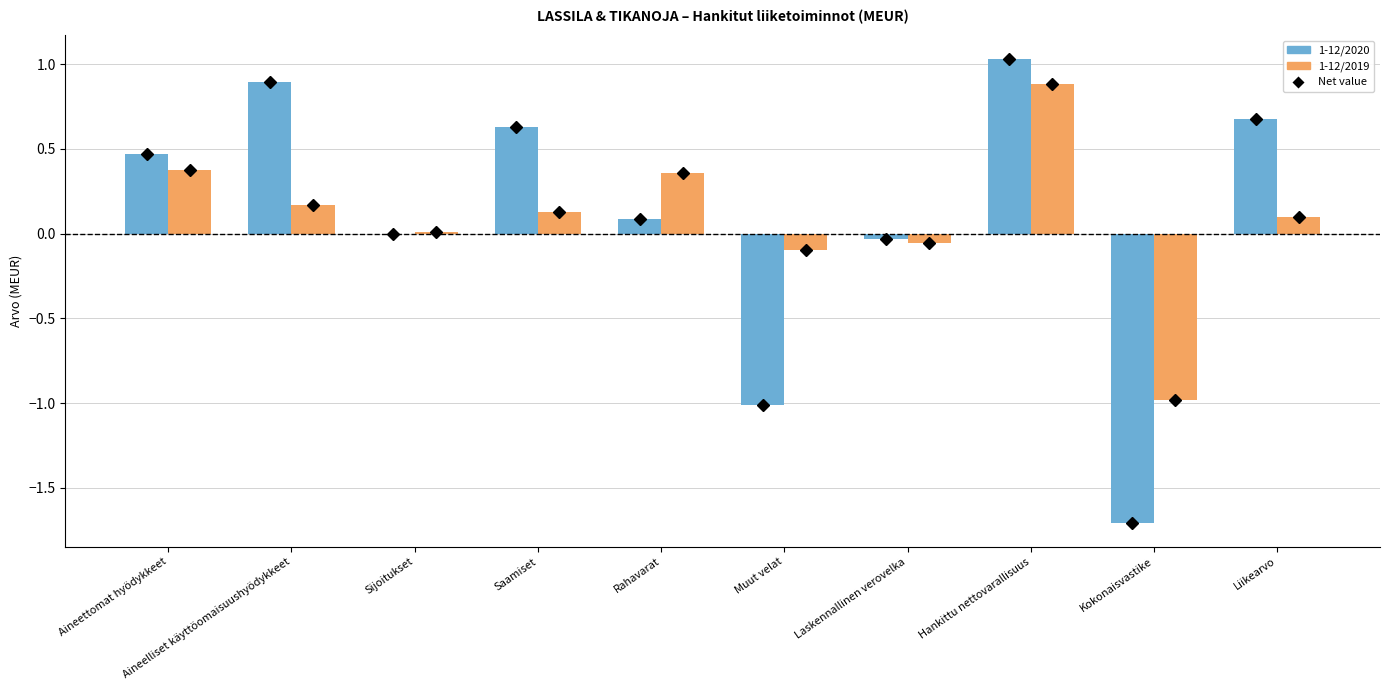

What is the spread (max minus min) of values at Saamiset?

0.5